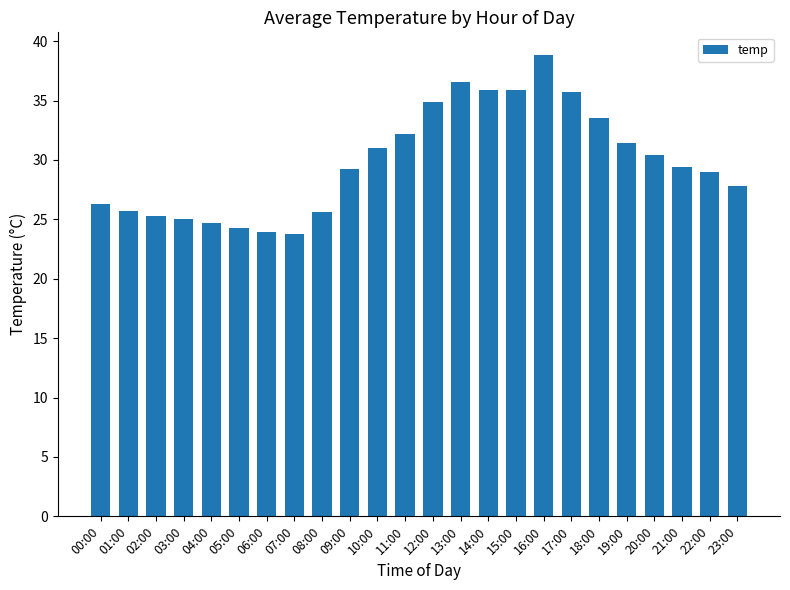

What is the label of the 17th bar from the right?

07:00